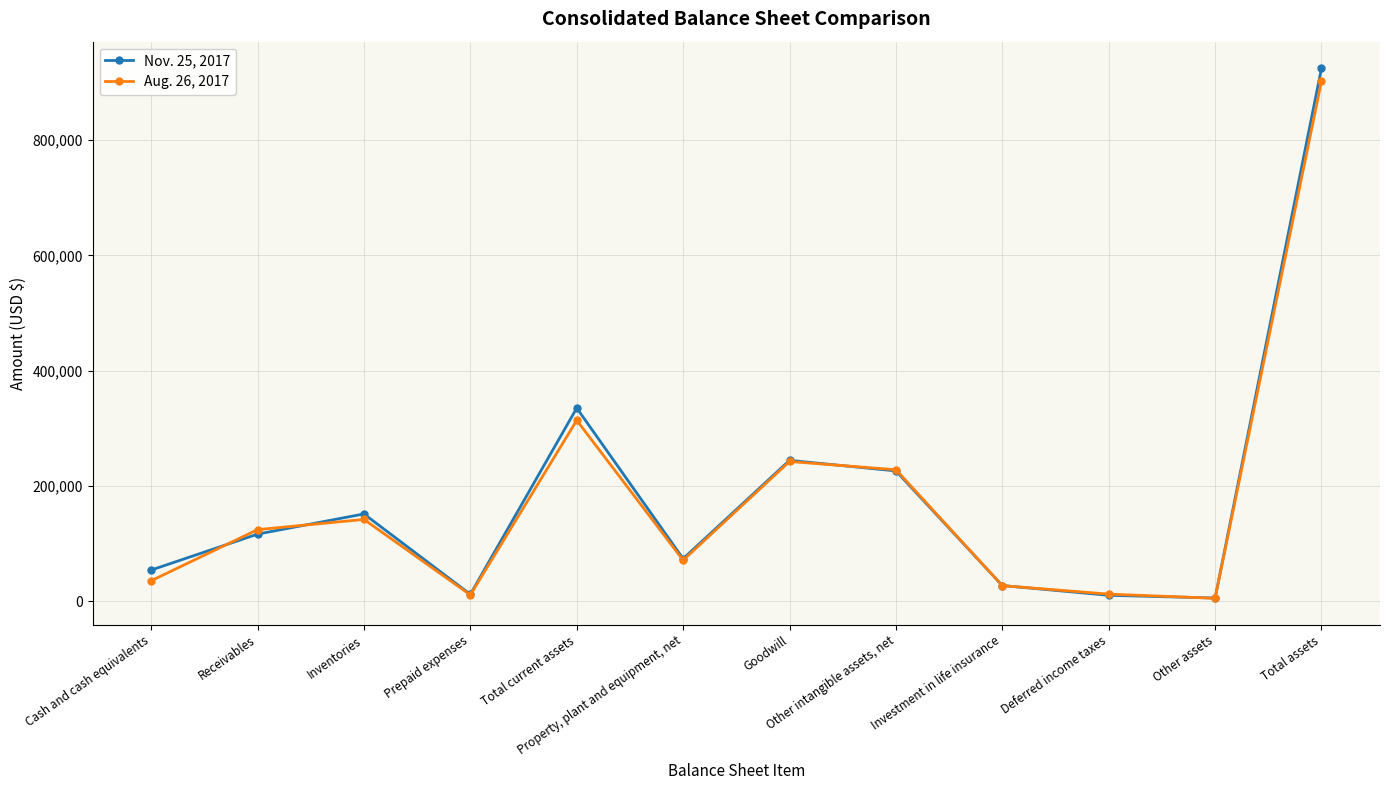

What is the label of the 12th point from the left?

Total assets